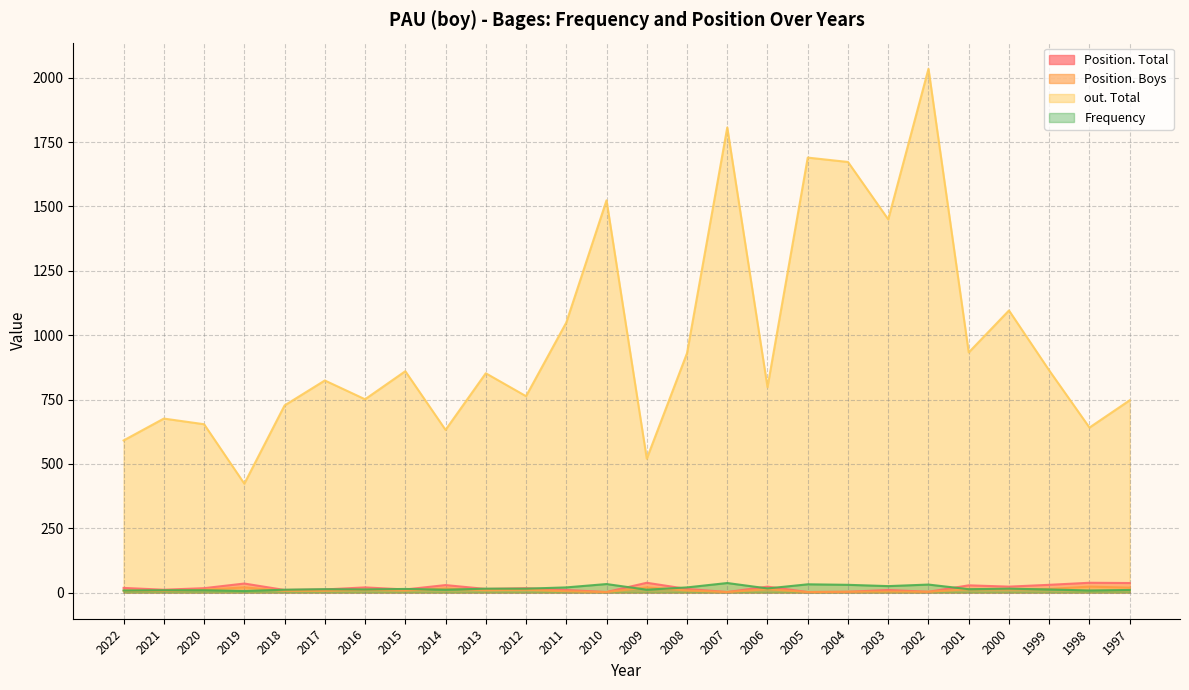

Reading left to right, list all the values displayed in this chart.

Position. Total: 18	11	17	35	10	12	20	12	29	14	17	10	2	38	14	2	23	2	3	10	3	28	23	30	38	37
Position. Boys: 8	7	11	20	7	7	11	8	16	9	11	5	2	20	8	2	13	2	3	4	3	13	12	14	23	19
out. Total: 591	676	654	423	727	824	751	860	632	852	763	1049	1524	520	930	1807	798	1690	1673	1450	2035	933	1096	863	641	747
Frequency: 8	9	9	6	11	13	12	14	11	15	15	20	33	11	20	37	16	32	30	25	31	13	15	12	8	10